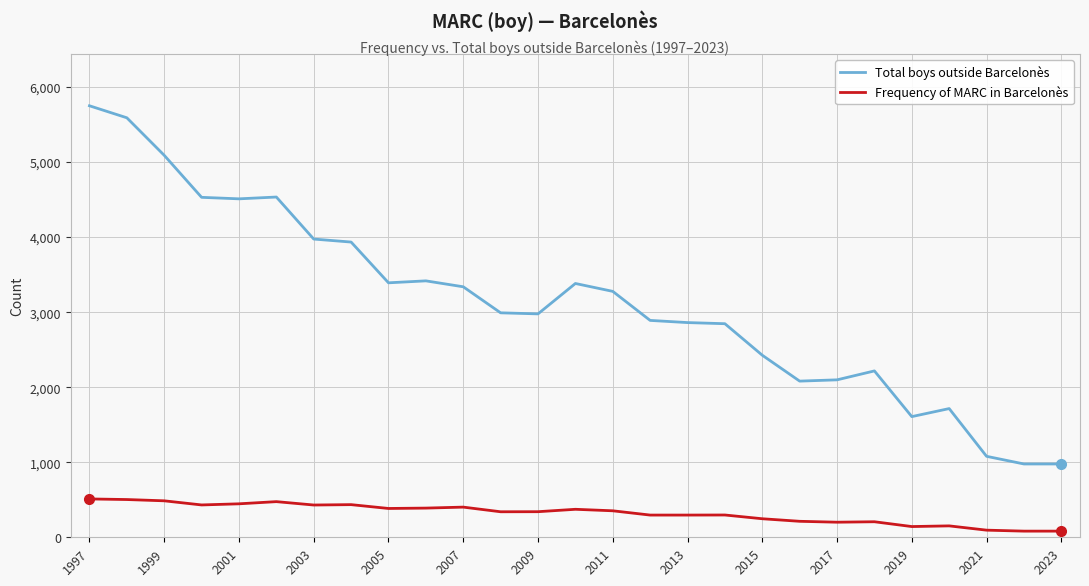

How many distinct data groups are displayed?

2